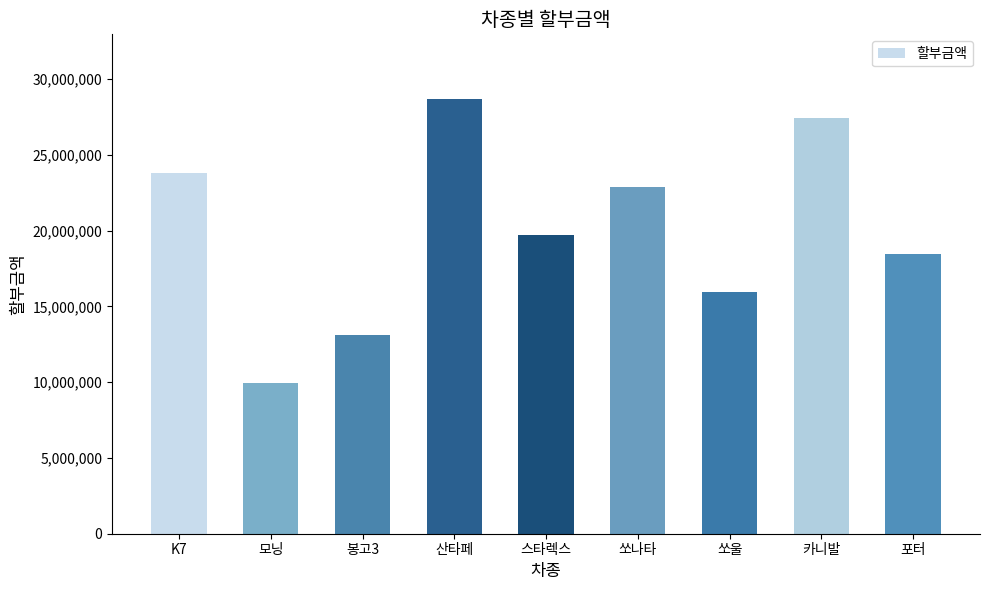

What is the sum of all values?

180000000.0